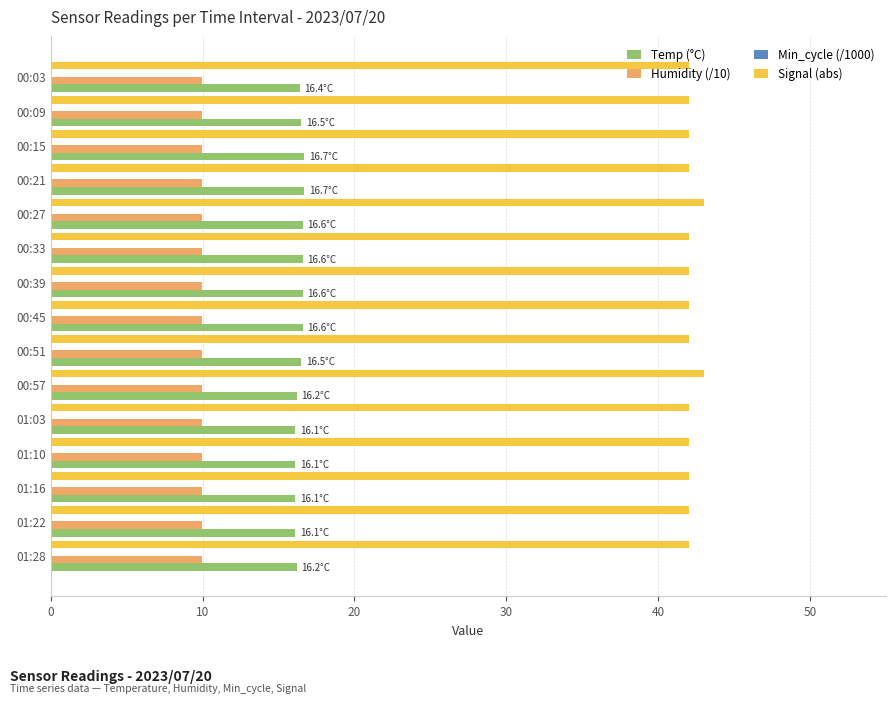

What is the average value of the Signal (abs) series?

42.1